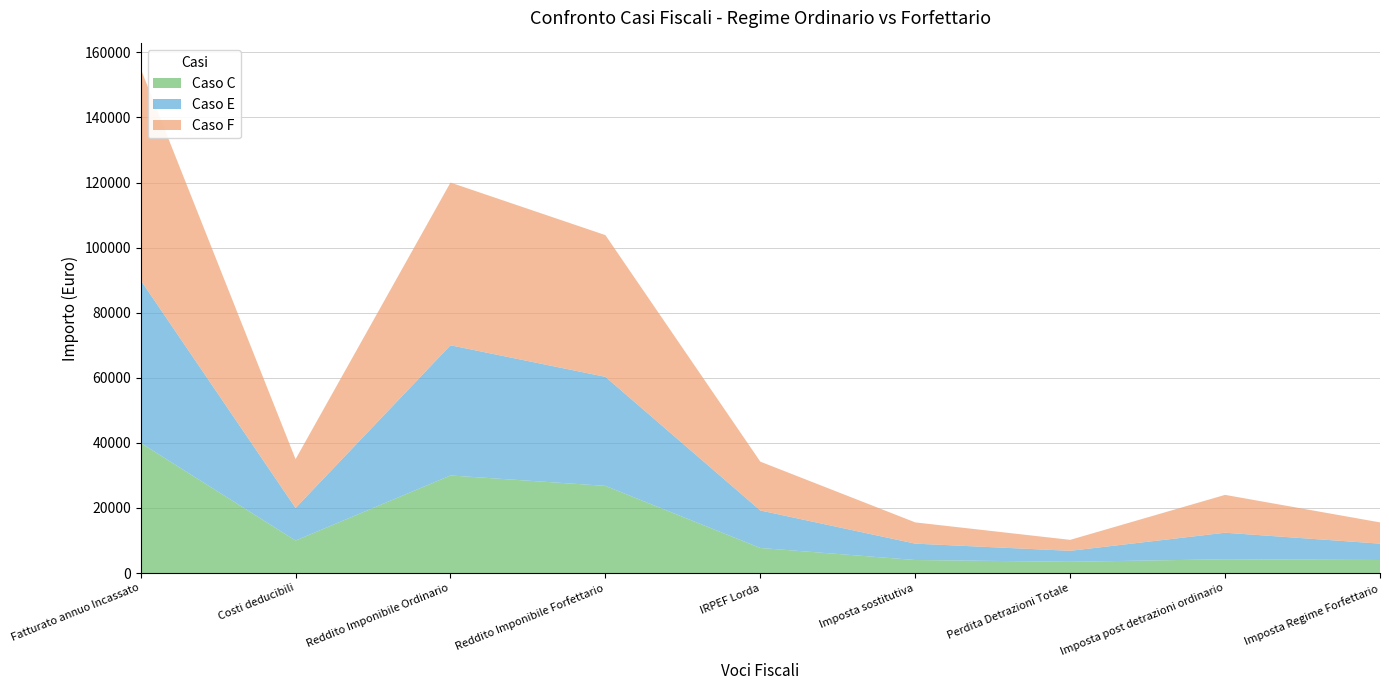

Reading left to right, list all the values displayed in this chart.

Caso C: 40000.0	10000.0	30000.0	26800.0	7720.0	4020.0	3470.0	4250.0	4020.0
Caso E: 50000.0	10000.0	40000.0	33500.0	11520.0	5025.0	3370.0	8150.0	5025.0
Caso F: 64999.0	15000.0	49999.0	43549.3	15000.0	6532.4	3370.0	11630.0	6532.4